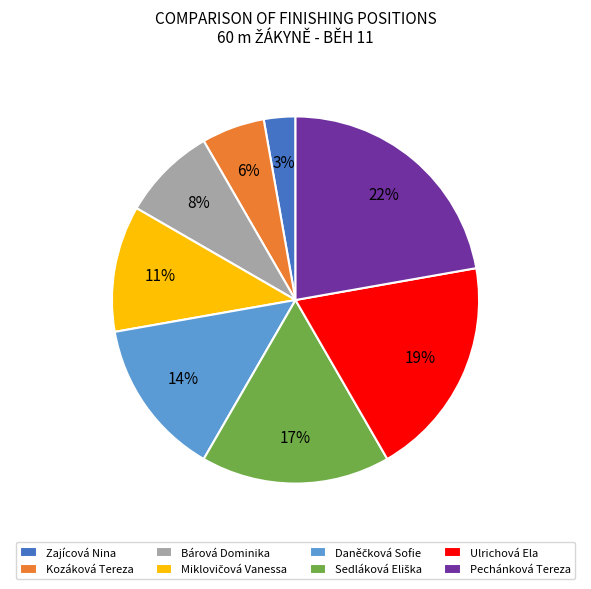

Is there a majority slice in this chart?

No